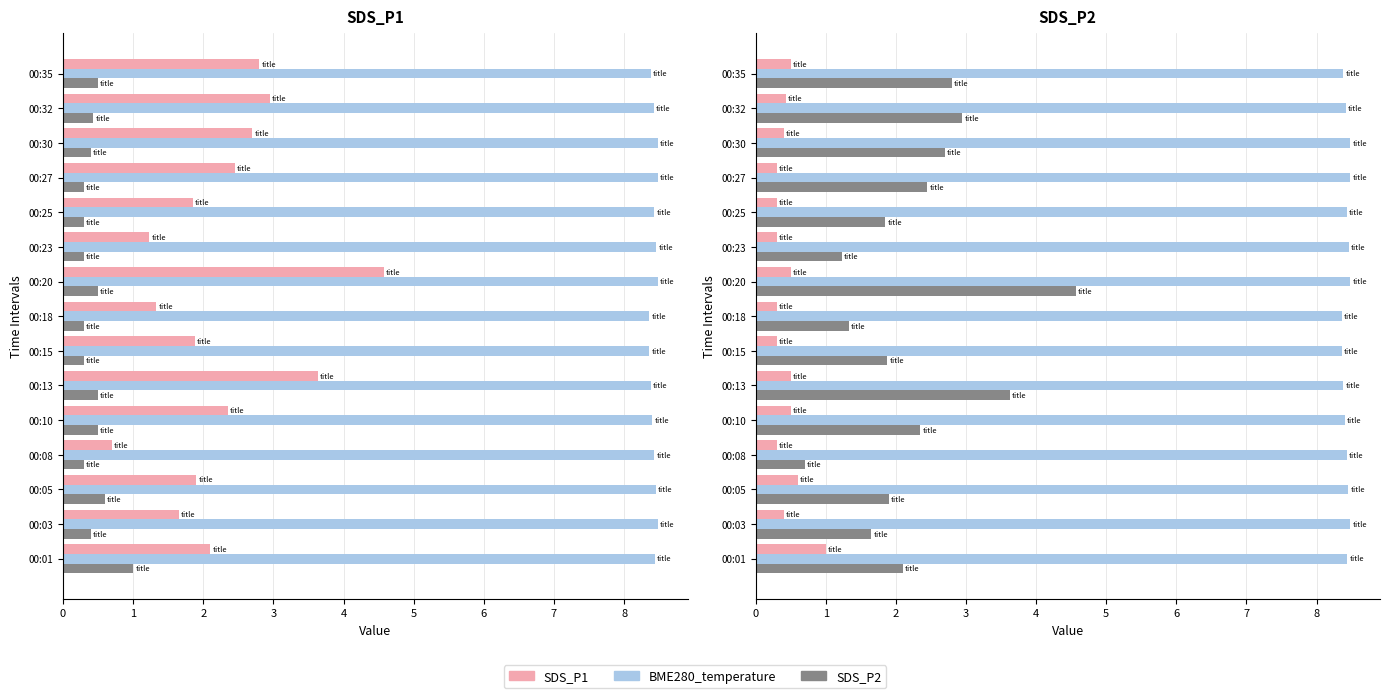

Between 00:23 and 00:27, which series saw the biggest shift?

SDS_P2